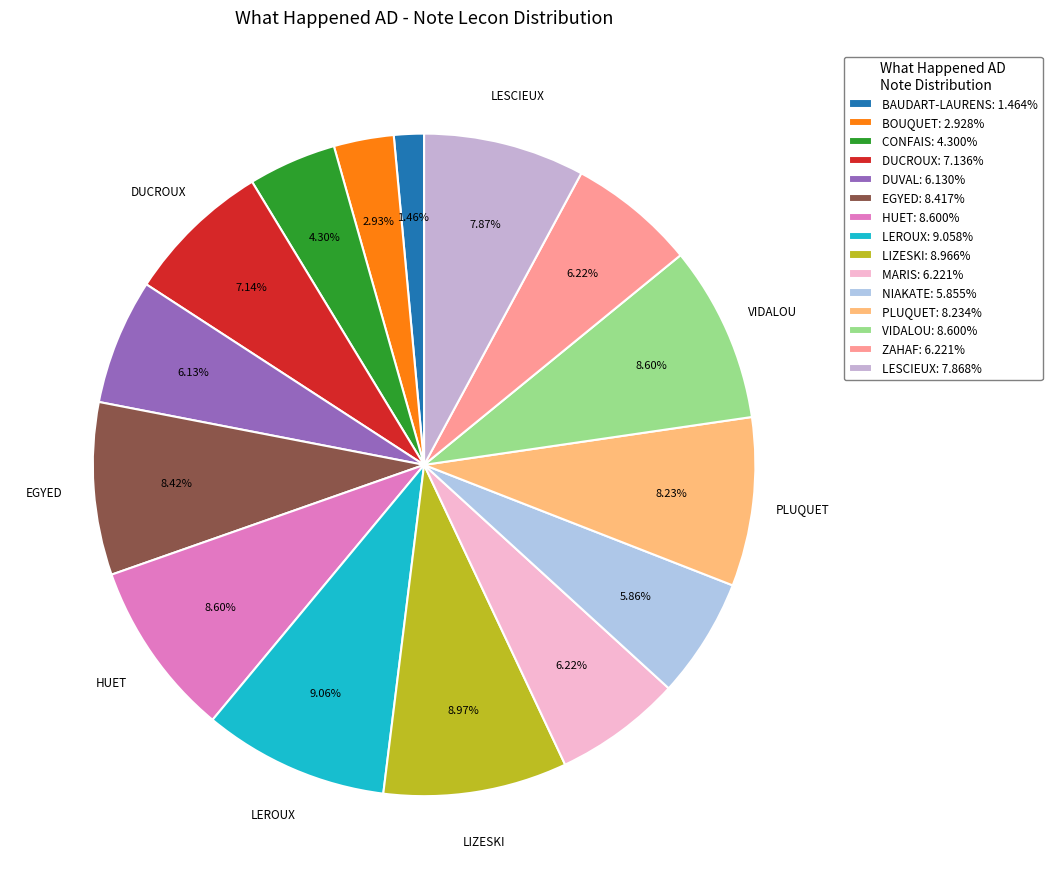

Between NIAKATE and BOUQUET, which is larger?

NIAKATE